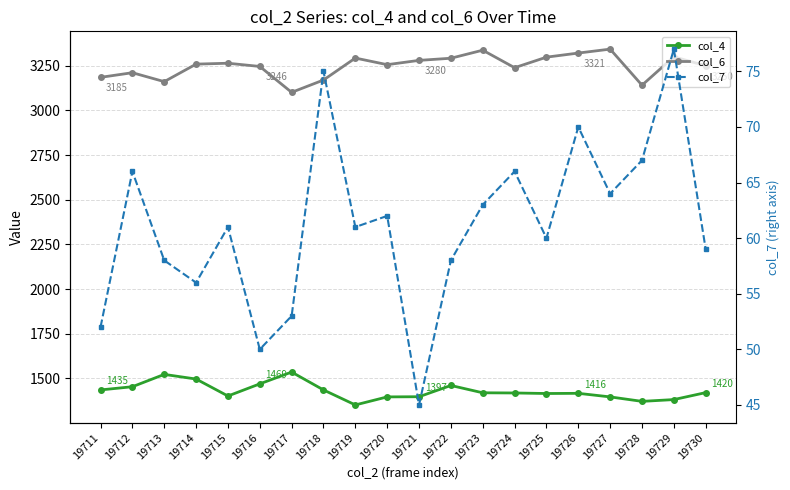

What value does the col_4 series have at 19713, to the nearest 10?

1520